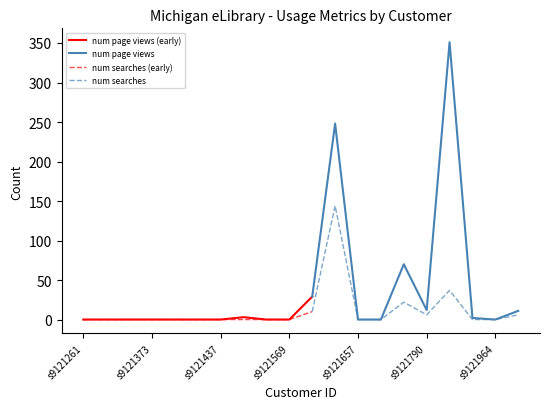

In num searches, how many points are higher than both neighbors (excluding endpoints)?

3